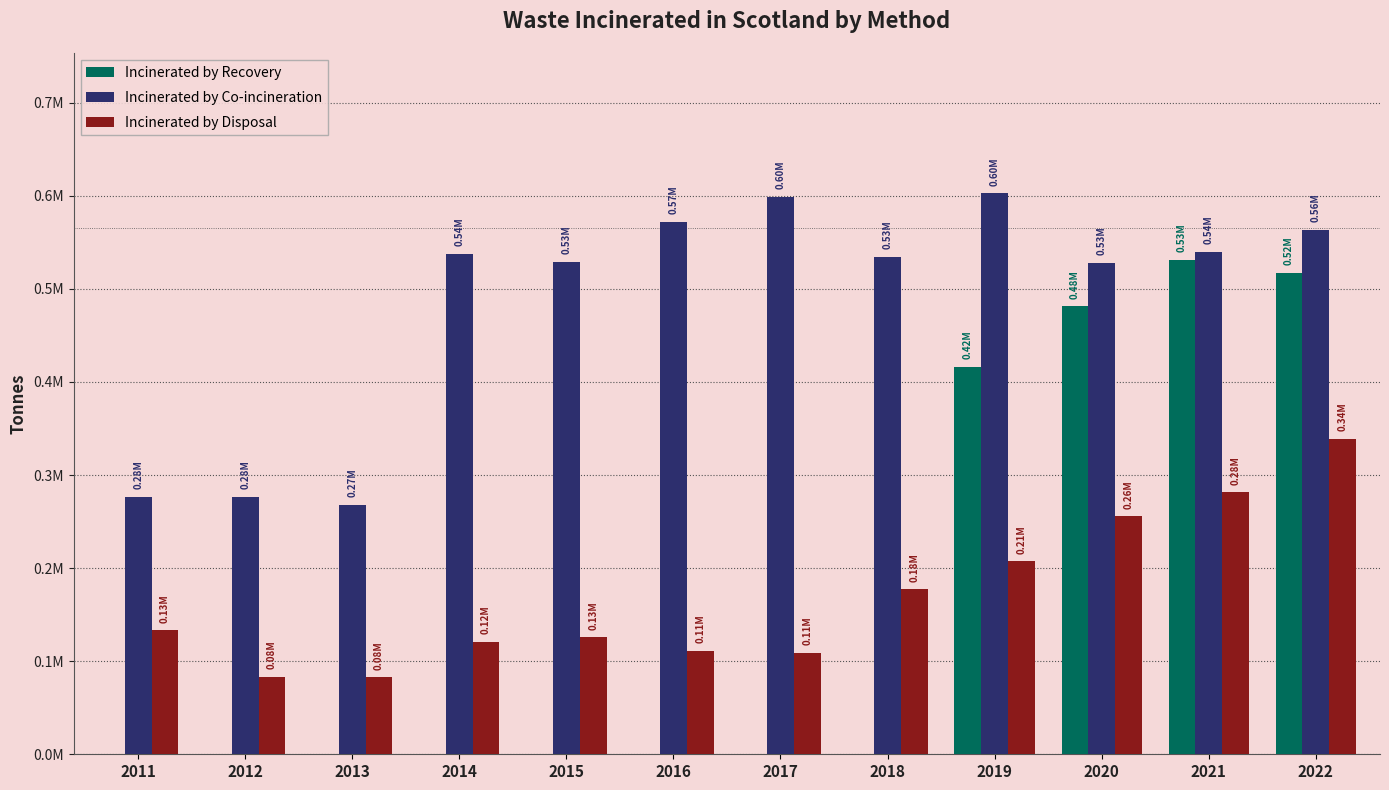

Rank the categories by Incinerated by Disposal value from lowest to highest.

2013, 2012, 2017, 2016, 2014, 2015, 2011, 2018, 2019, 2020, 2021, 2022